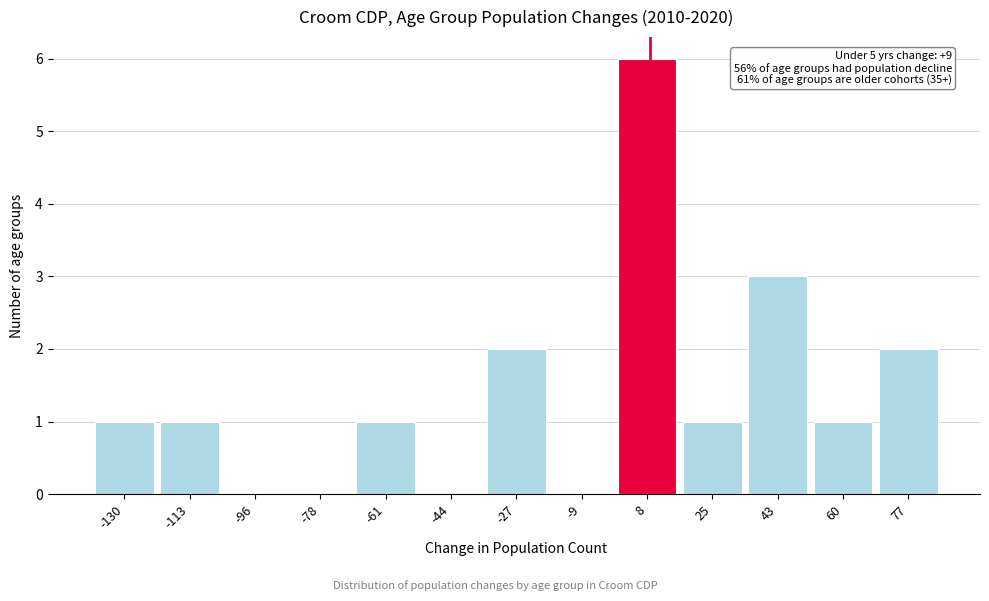

Over which range of the x-axis is the bar tallest?

0 to 16